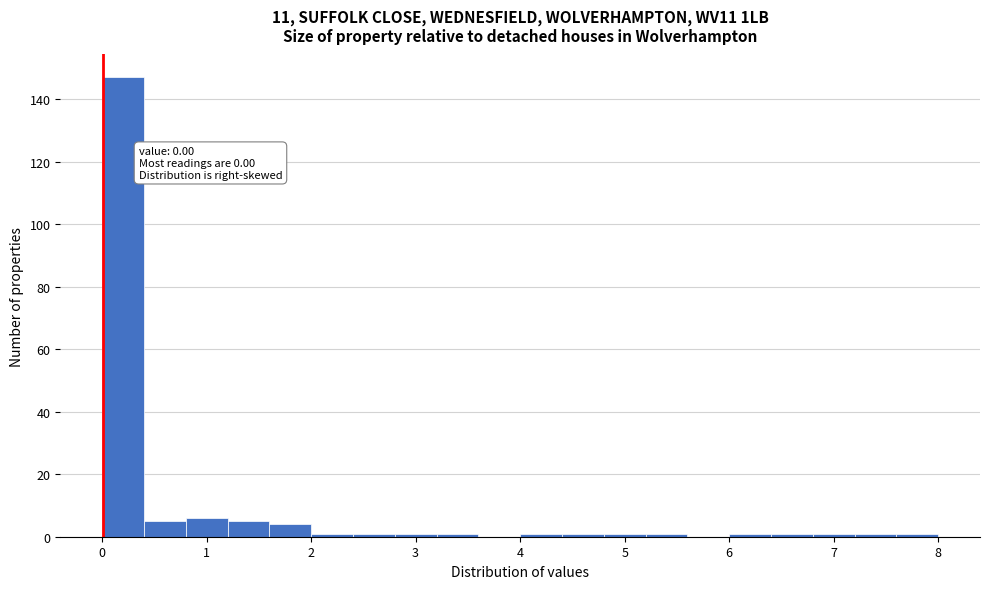

Over which range of the x-axis is the bar tallest?

0.0 to 0.4